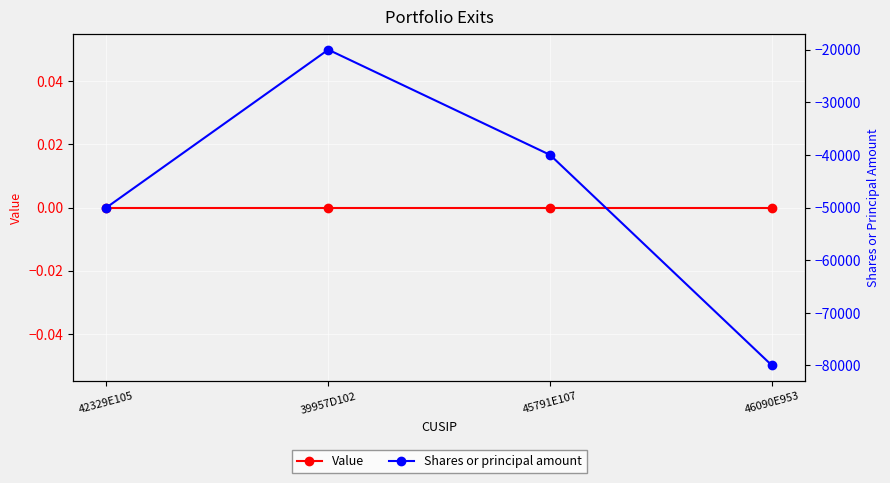

True or false: Shares or principal amount and Value cross at least once.

False